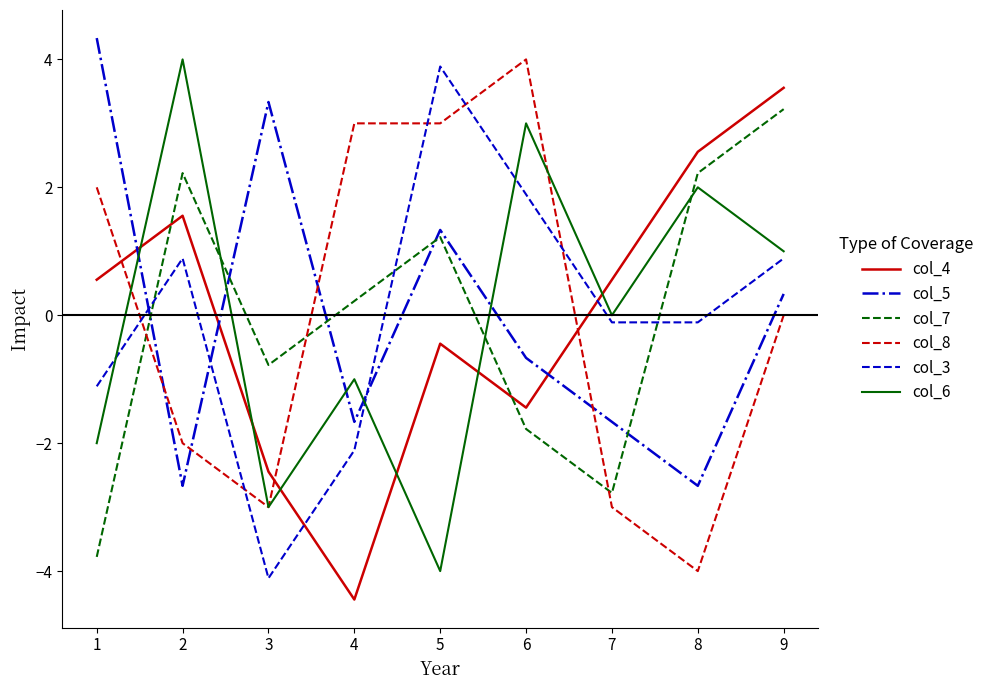

Reading left to right, extract all data points from this chart.

col_4: 1=0.6	2=1.6	3=-2.4	4=-4.4	5=-0.4	6=-1.4	7=0.6	8=2.6	9=3.6
col_5: 1=4.3	2=-2.7	3=3.3	4=-1.7	5=1.3	6=-0.7	7=-1.7	8=-2.7	9=0.3
col_7: 1=-3.8	2=2.2	3=-0.8	4=0.2	5=1.2	6=-1.8	7=-2.8	8=2.2	9=3.2
col_8: 1=2.0	2=-2.0	3=-3.0	4=3.0	5=3.0	6=4.0	7=-3.0	8=-4.0	9=0.0
col_3: 1=-1.1	2=0.9	3=-4.1	4=-2.1	5=3.9	6=1.9	7=-0.1	8=-0.1	9=0.9
col_6: 1=-2.0	2=4.0	3=-3.0	4=-1.0	5=-4.0	6=3.0	7=0.0	8=2.0	9=1.0